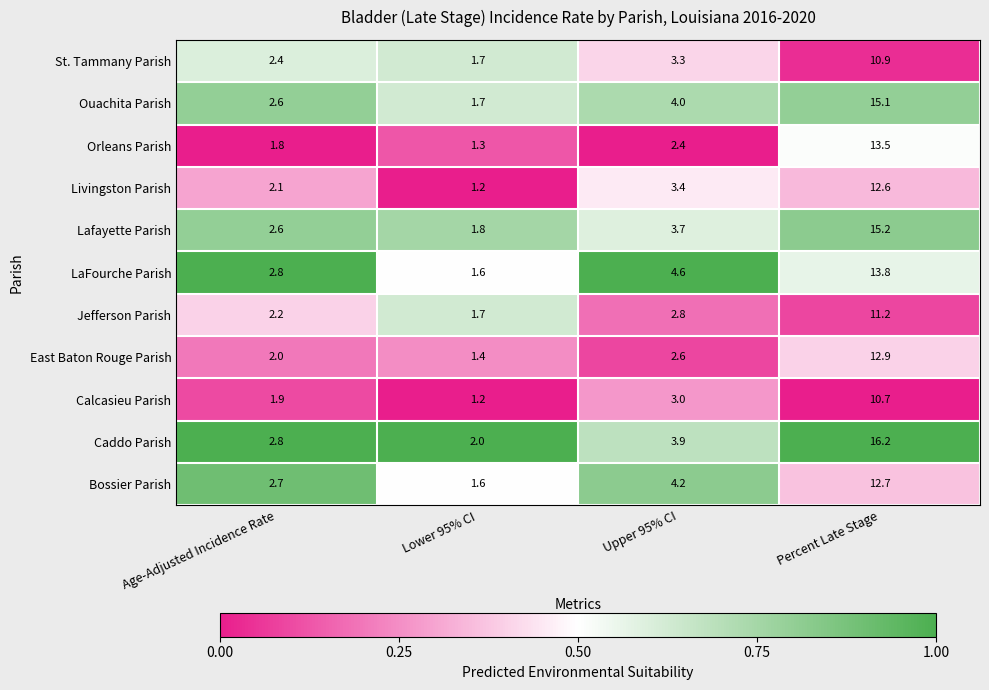

What is the difference between the maximum and minimum values in the Ouachita Parish series?

13.4